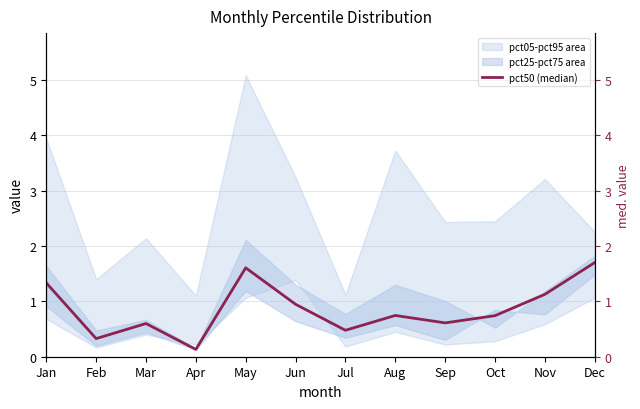

How many points are lower than both their immediate neighbors (excluding endpoints)?

4